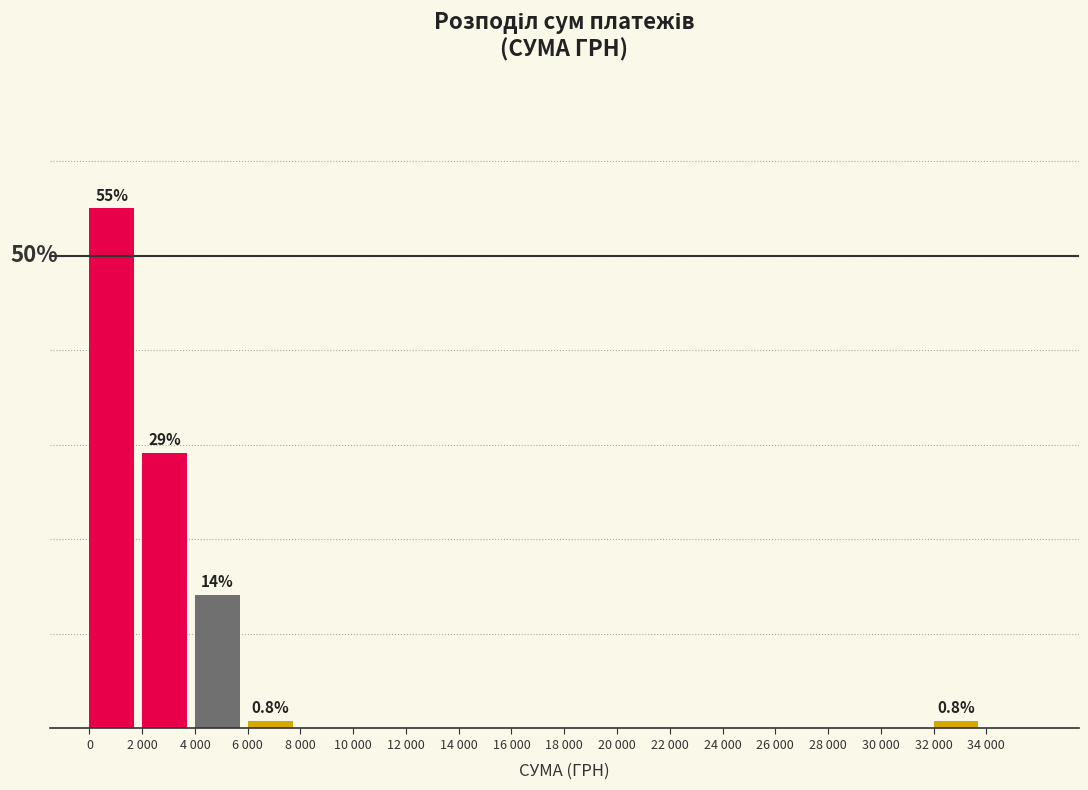

Are the bars horizontal?

No